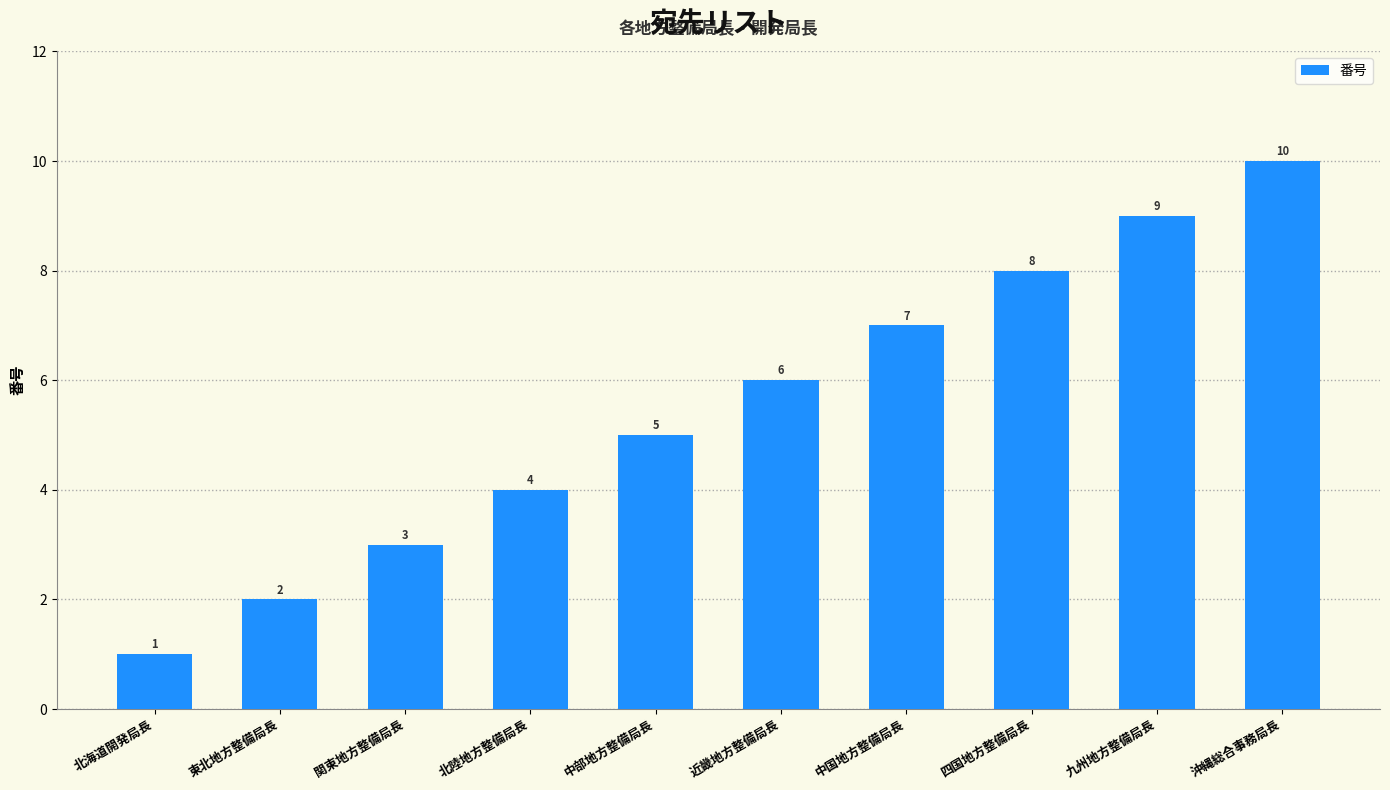

What is the label of the 8th bar from the left?

四国地方整備局長